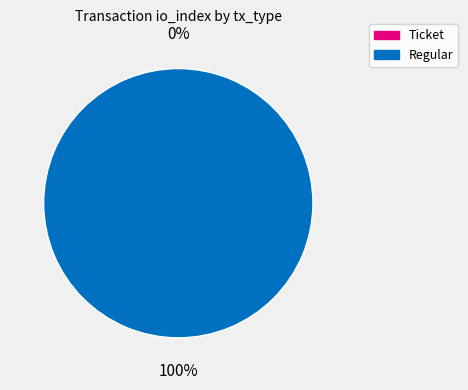

What percentage is NOT represented by Ticket?

100.0%